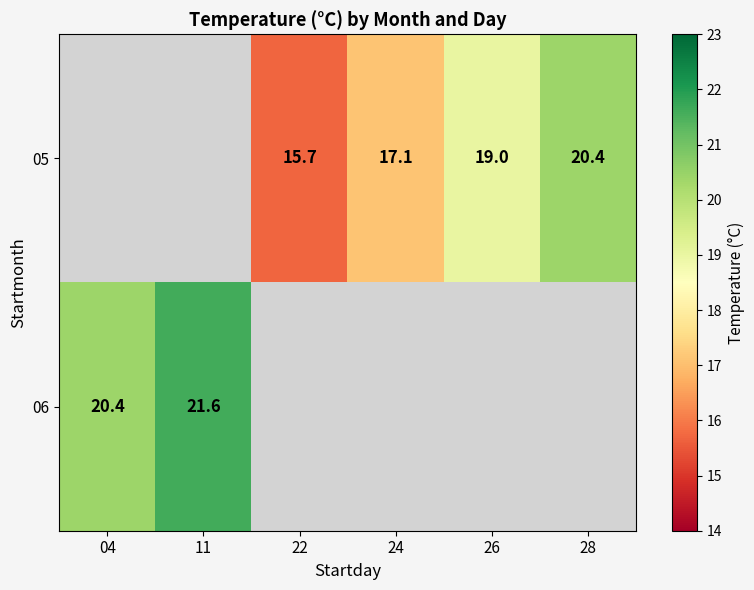

True or false: 05 has a value of 20.4 at 28.

True